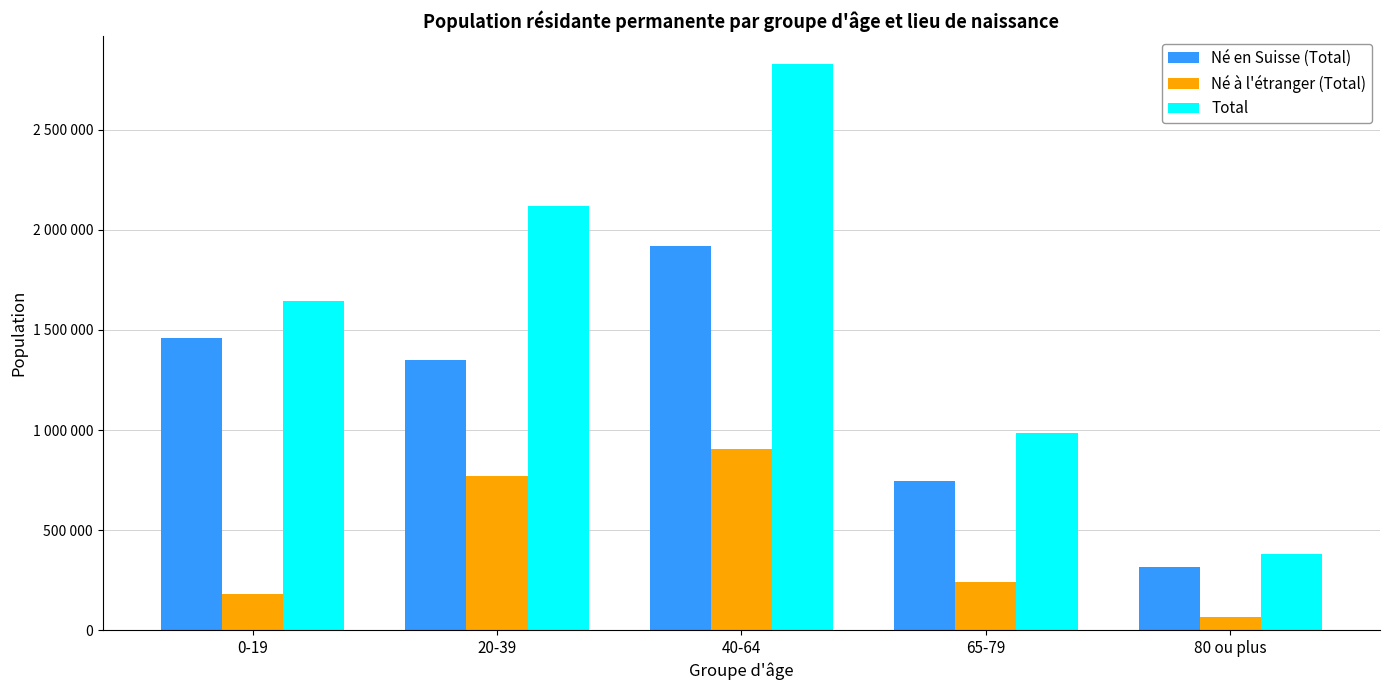

True or false: Né à l'étranger (Total) has a value of 905488 at 40-64.

True